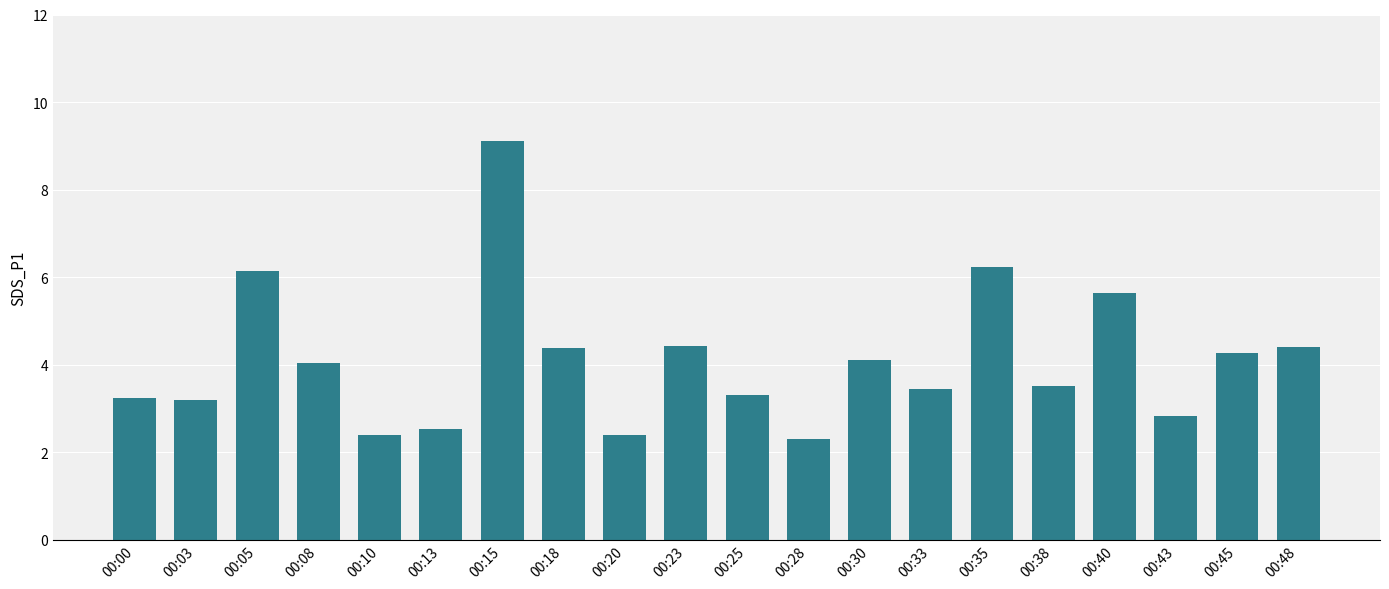

Reading right to left, extract all data points from this chart.

4.4	4.3	2.8	5.6	3.5	6.2	3.4	4.1	2.3	3.3	4.4	2.4	4.4	9.1	2.5	2.4	4.0	6.1	3.2	3.2